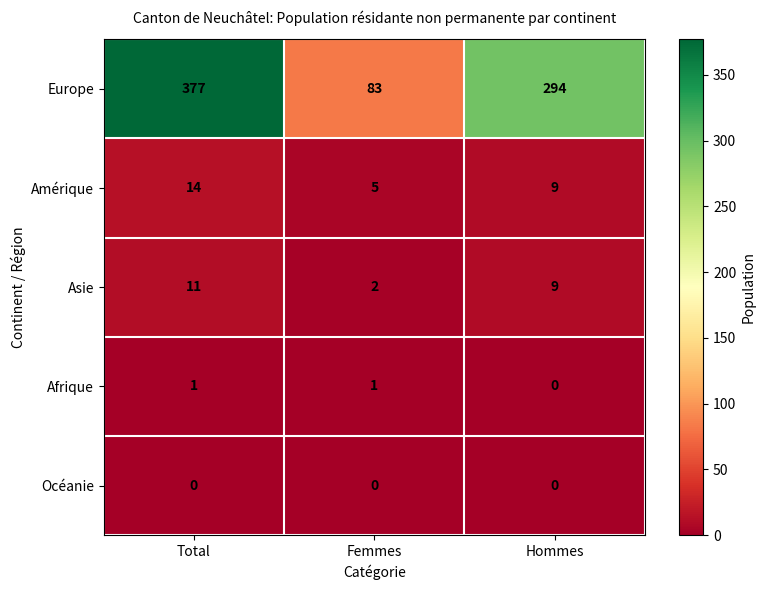

The value of Europe at Hommes is 294. True or false?

True